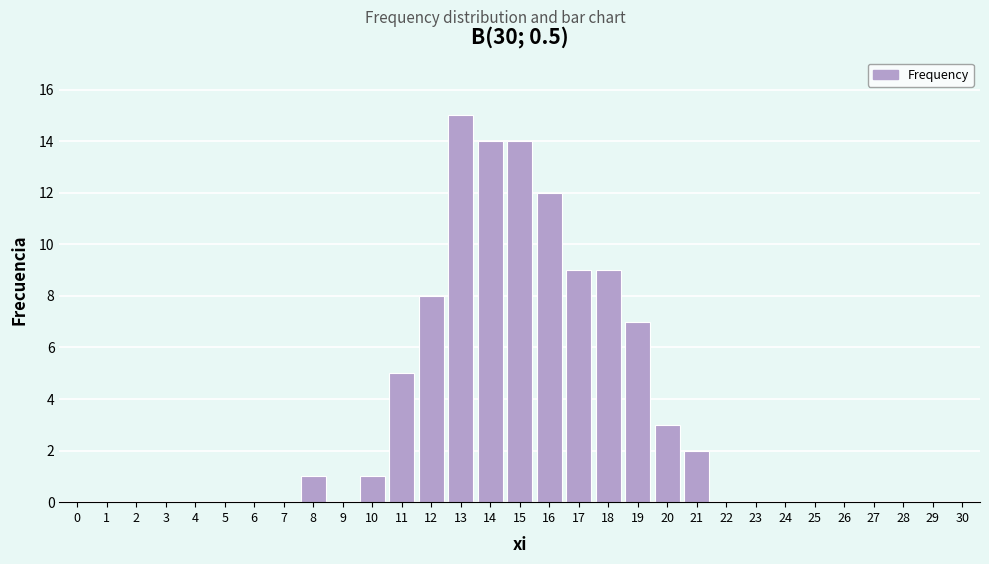

What is the maximum value shown in the chart?

15